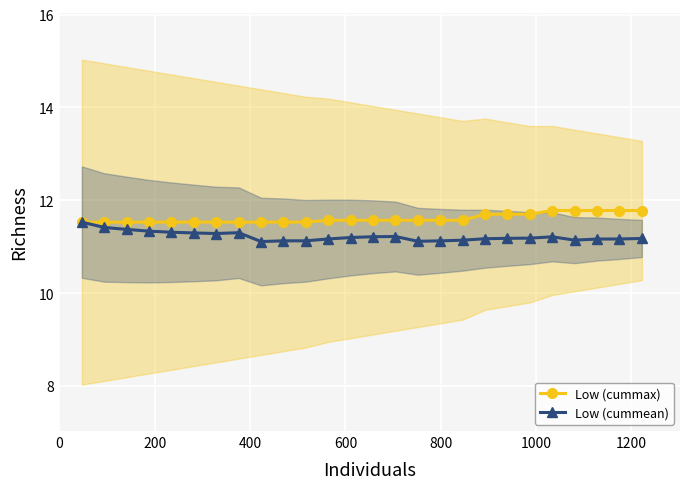

What is the average value of the Low (cummax) series?

11.6